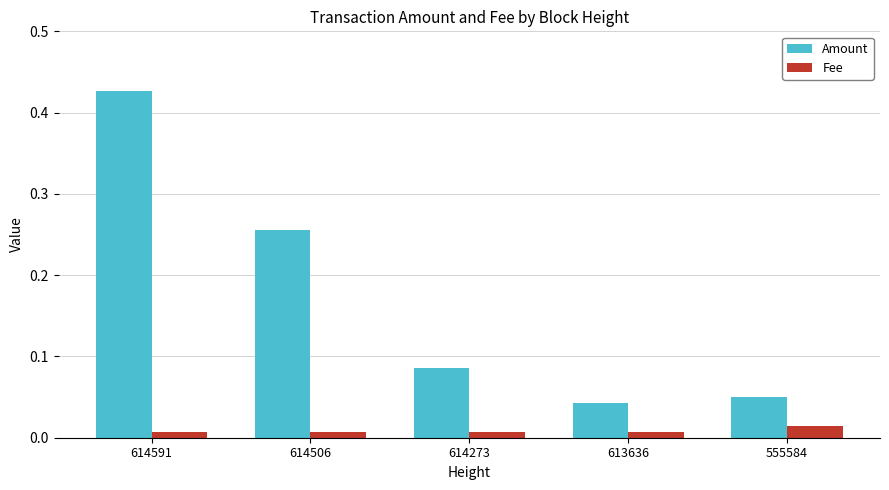

At which label is Amount closest to 0?

613636